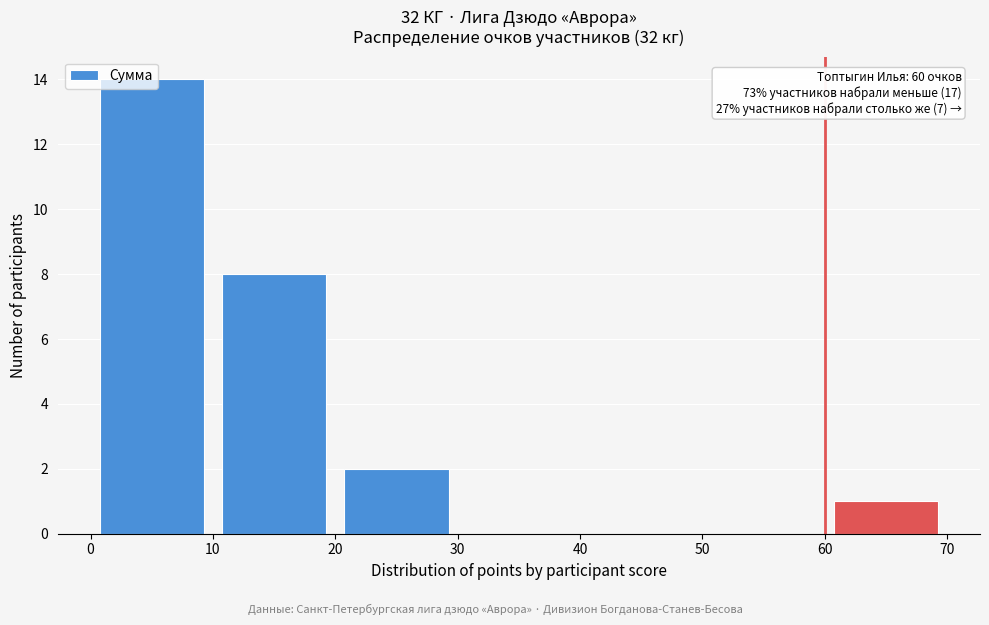

Over which range of the x-axis is the bar tallest?

0 to 10